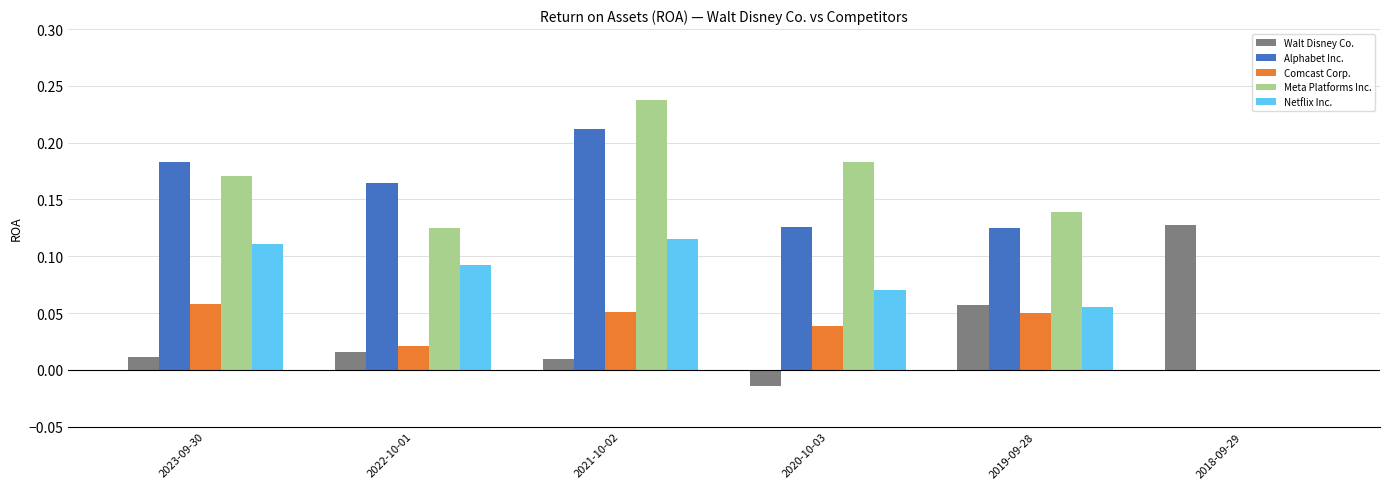

The value of Netflix Inc. at 2018-09-29 is 0.0. True or false?

True